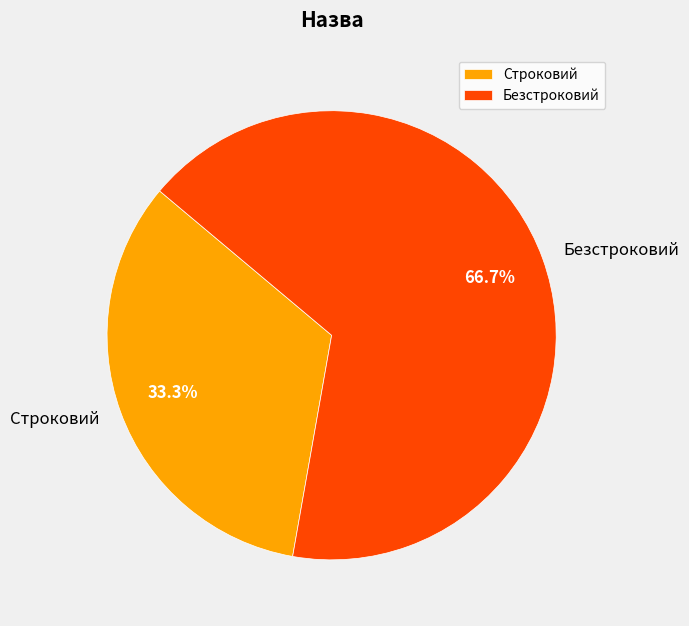

How much of the chart is everything except Безстроковий?

33.3%